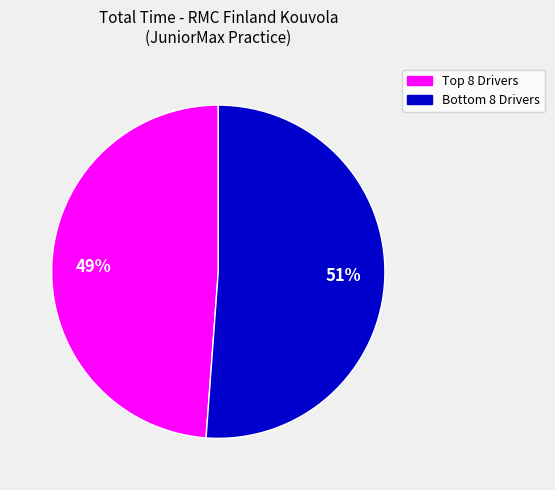

To the nearest percent, what is the average slice percentage?

50%